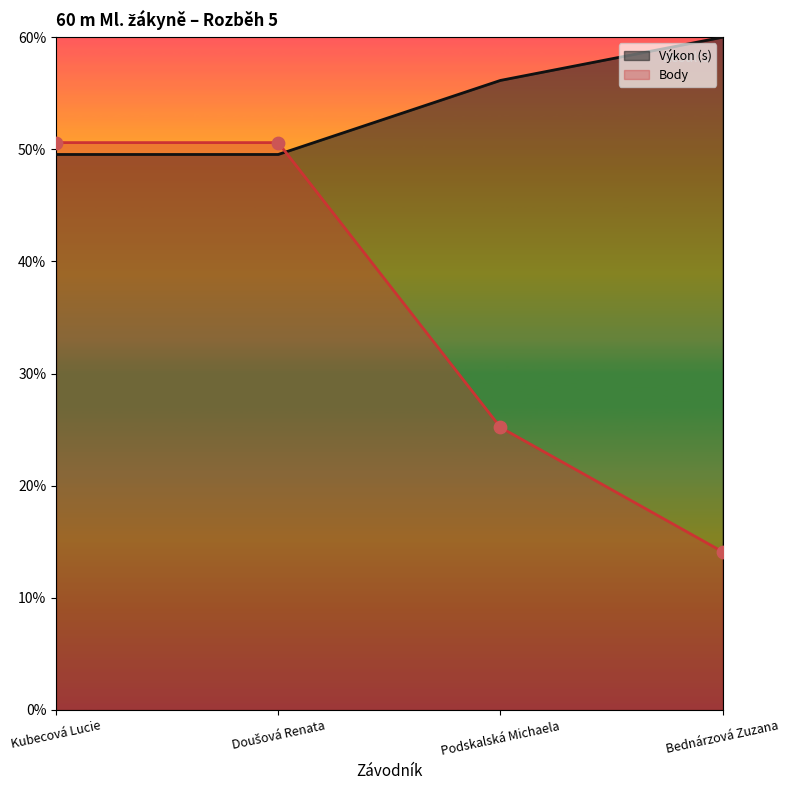

What are all the series names shown in the legend?

Výkon (s), Body